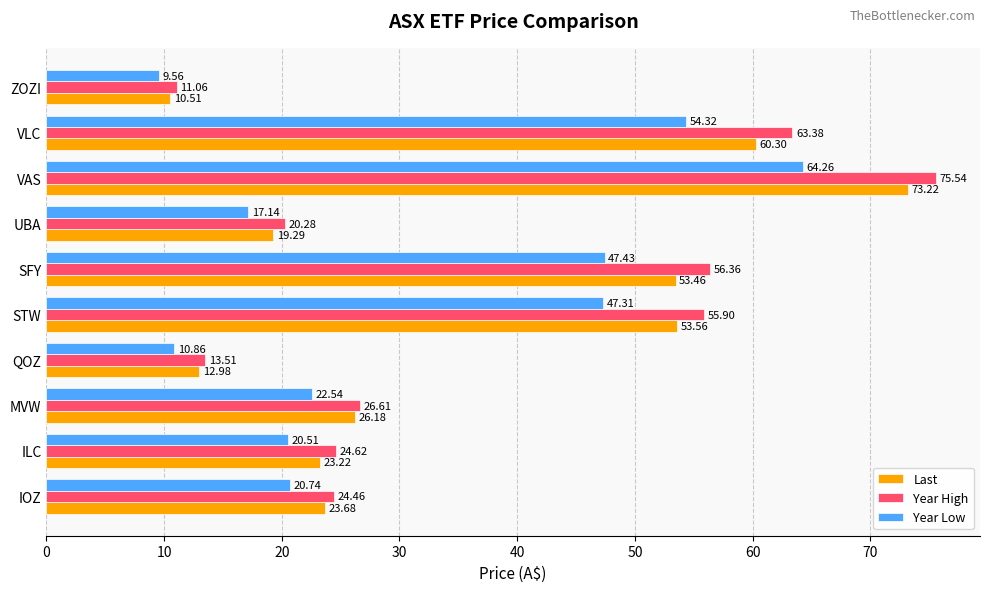

Which series has the largest total across all categories?

Year High